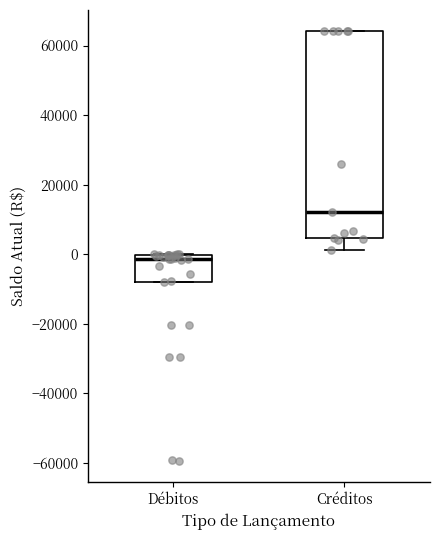

Reading left to right, read every box against the y-axis: the position of its median line, the range the box covers, and the ends of its whiskers. The values are not printed on the chart, so give them approximately, as read against the axis.

Débitos: median -2000, box -8000 to 0, whiskers -8000 to 0
Créditos: median 12000, box 4000 to 64000, whiskers 2000 to 64000